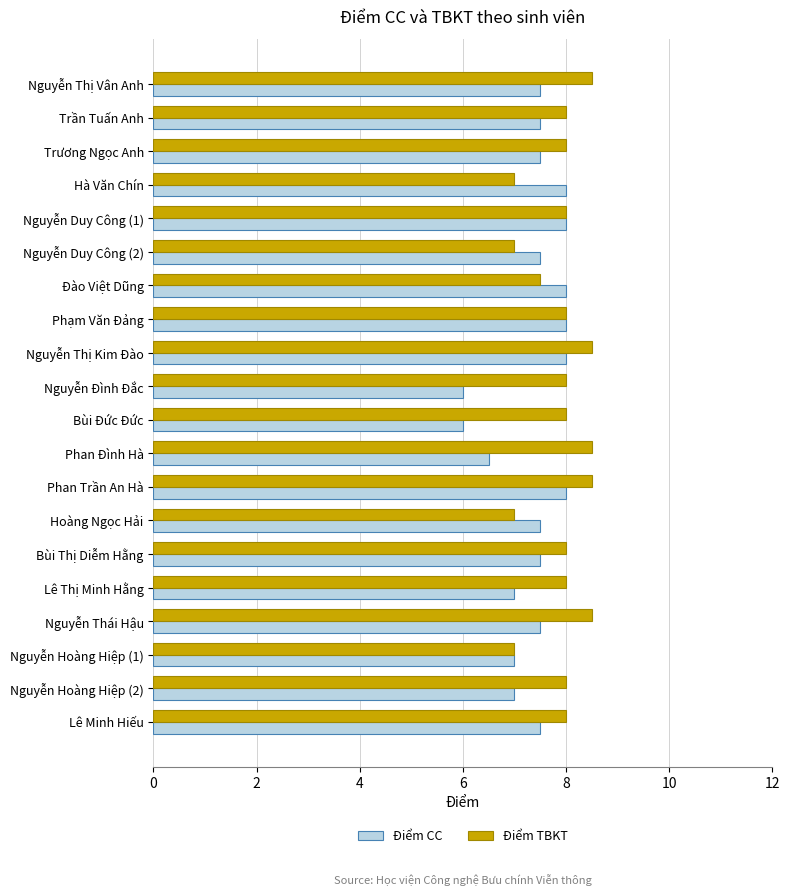

What is the minimum value shown in the chart?

6.0